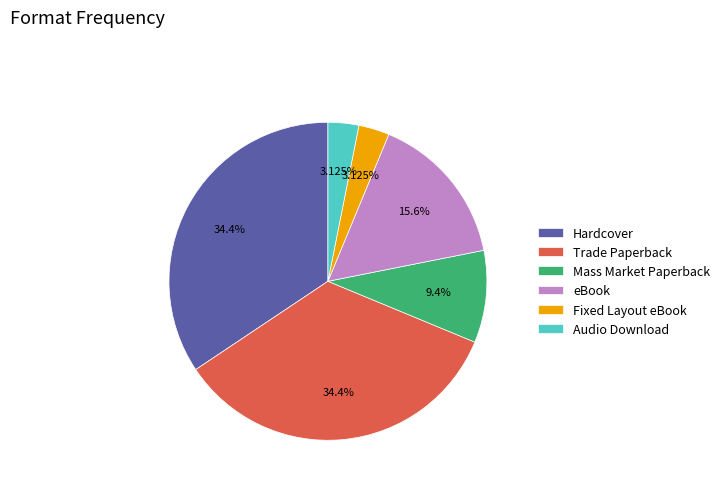

How many segments does this pie chart have?

6